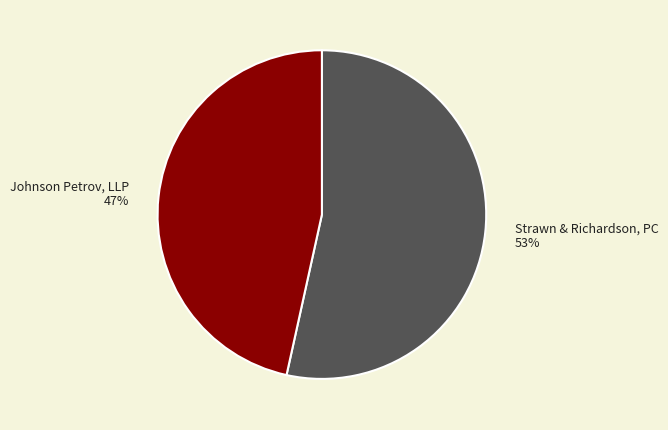

Which category has the smallest portion of the pie?

Johnson Petrov, LLP